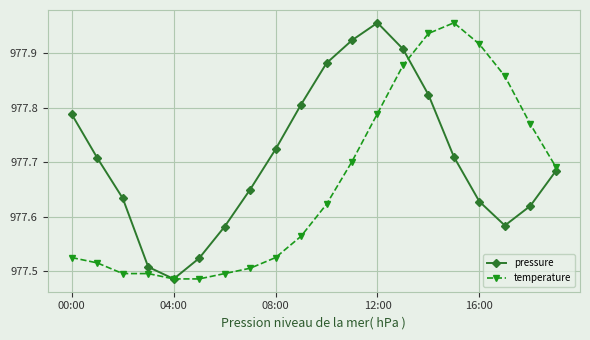

List the series in order of their overall mean, lowest first.

temperature, pressure